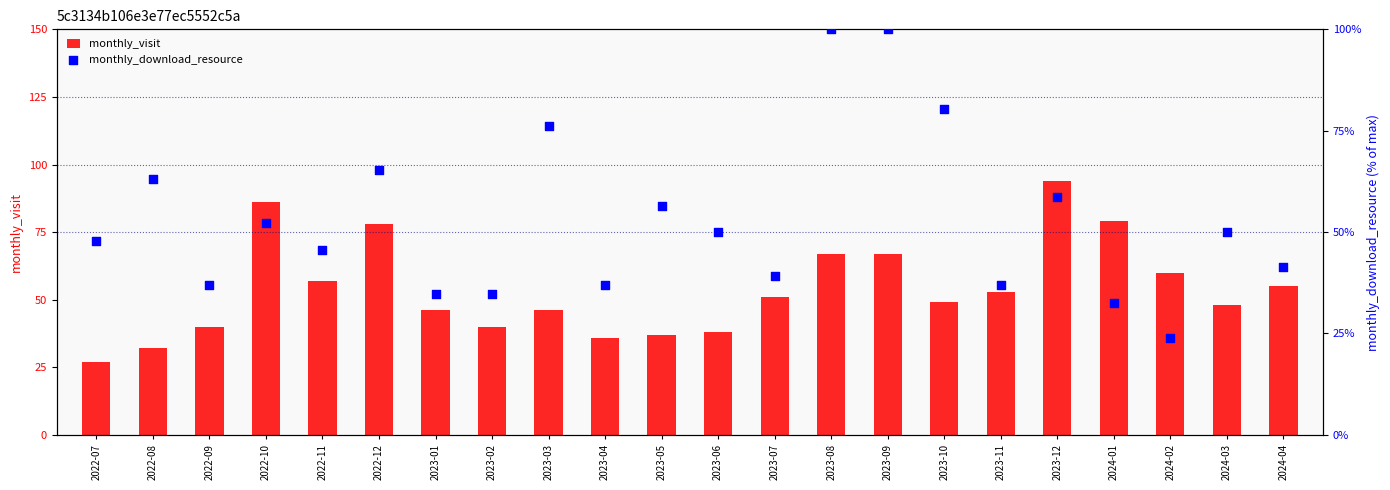

Which series has the widest spread of Y values?

monthly_download_resource